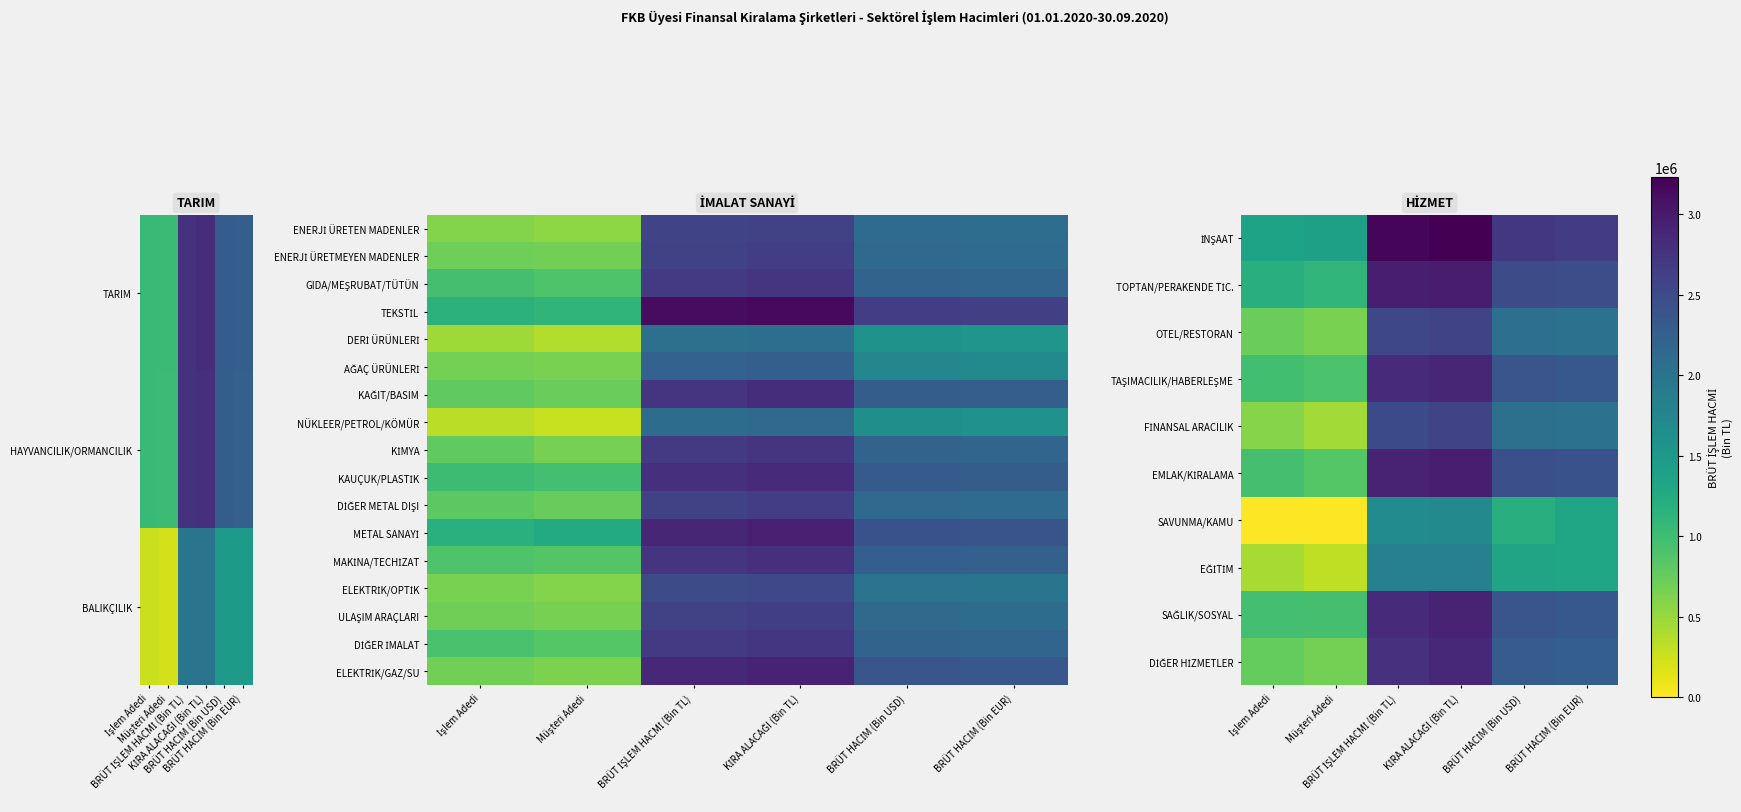

At how many categories does at least one series exceed 11?

4